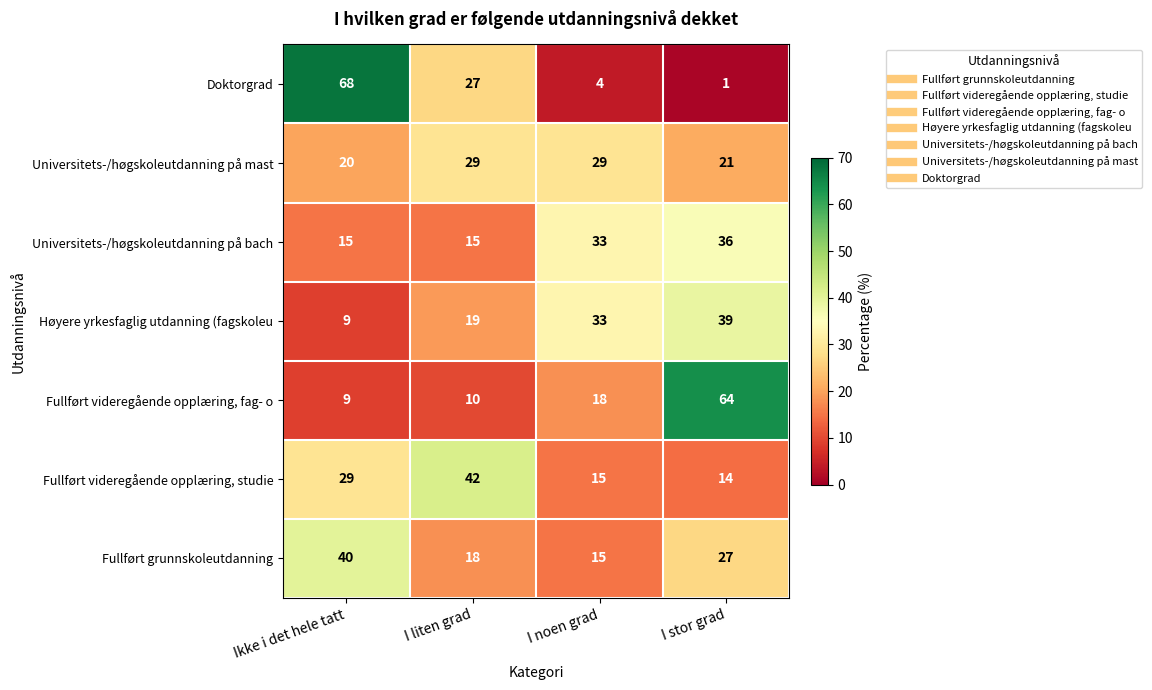

Where does the Fullført grunnskoleutdanning series first go above 27?

Ikke i det hele tatt